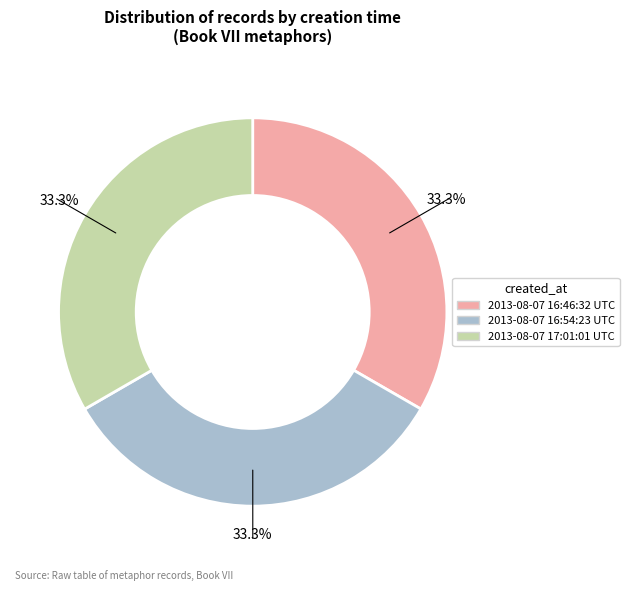

Approximately how many times larger is the value at 2013-08-07 16:54:23 UTC compared to 2013-08-07 16:46:32 UTC?

1.0